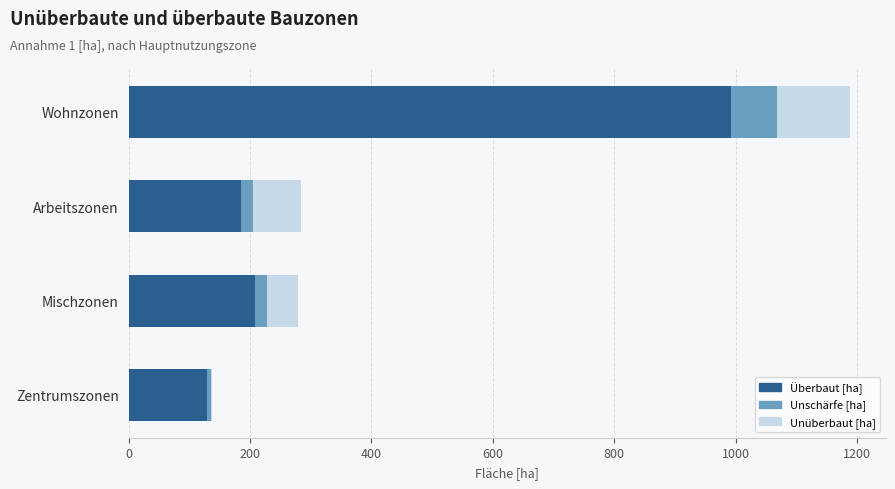

What is the sum of all Überbaut [ha] values?

1514.3